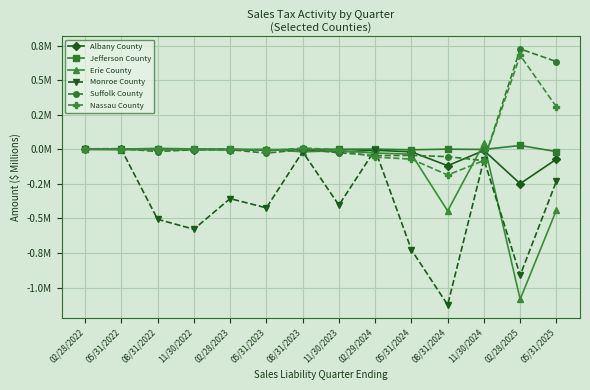

Where does the Jefferson County series first go above 0?

02/28/2022